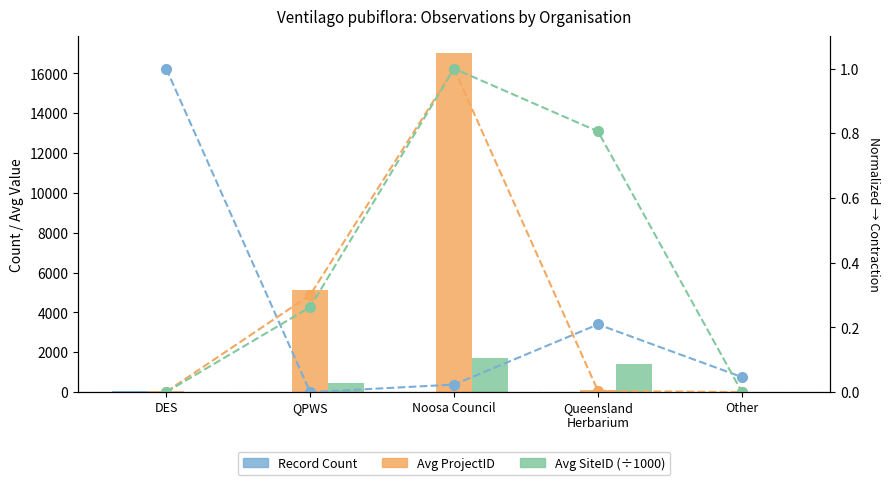

Which series changed the most between DES and QPWS?

Avg ProjectID